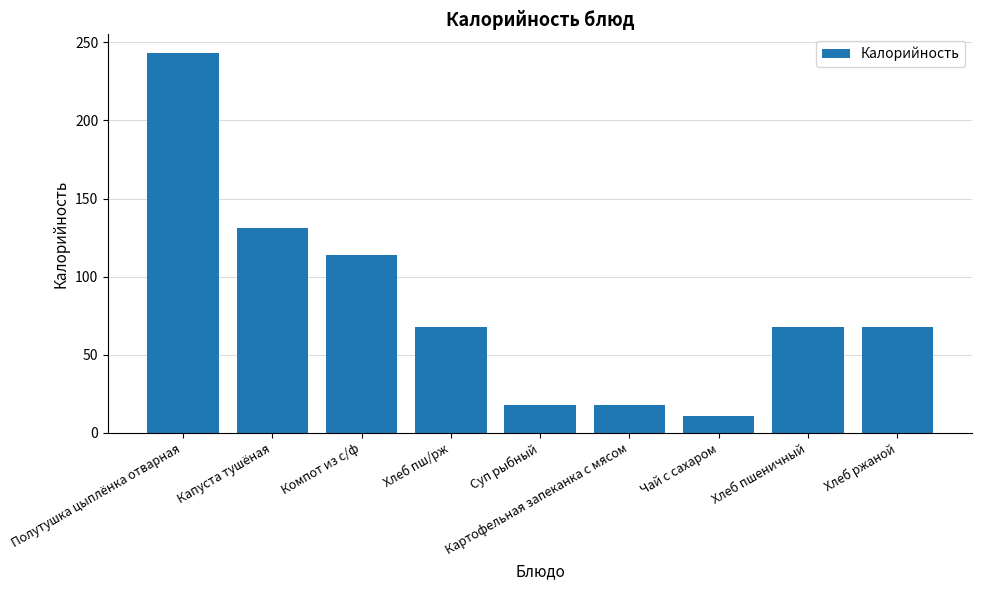

Reading left to right, list all the values displayed in this chart.

Полутушка цыплёнка отварная=243	Капуста тушёная=131	Компот из с/ф=114	Хлеб пш/рж=68	Суп рыбный=18	Картофельная запеканка с мясом=18	Чай с сахаром=11	Хлеб пшеничный=68	Хлеб ржаной=68